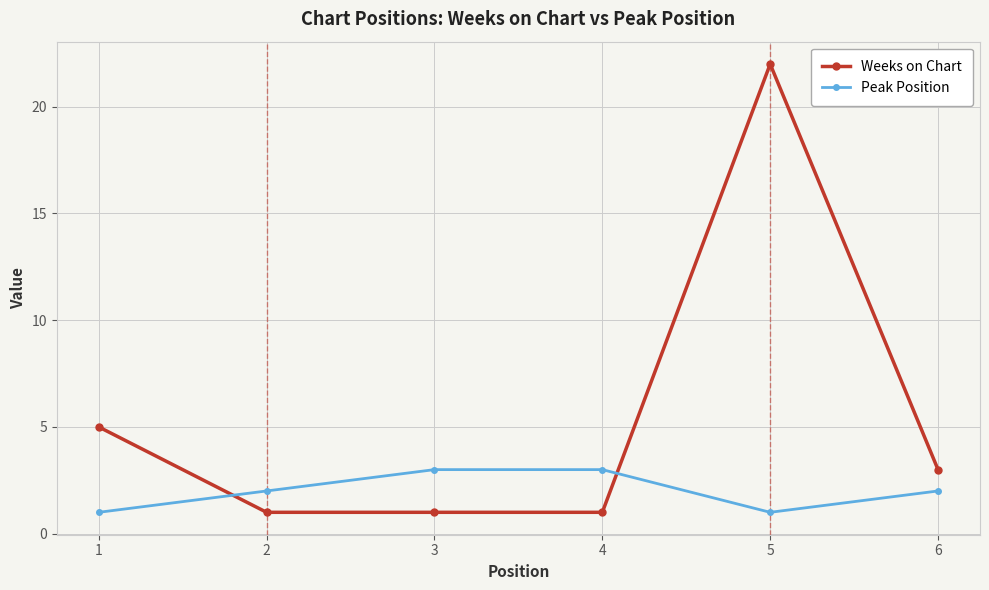

Does the chart display data point markers on the line(s)?

Yes